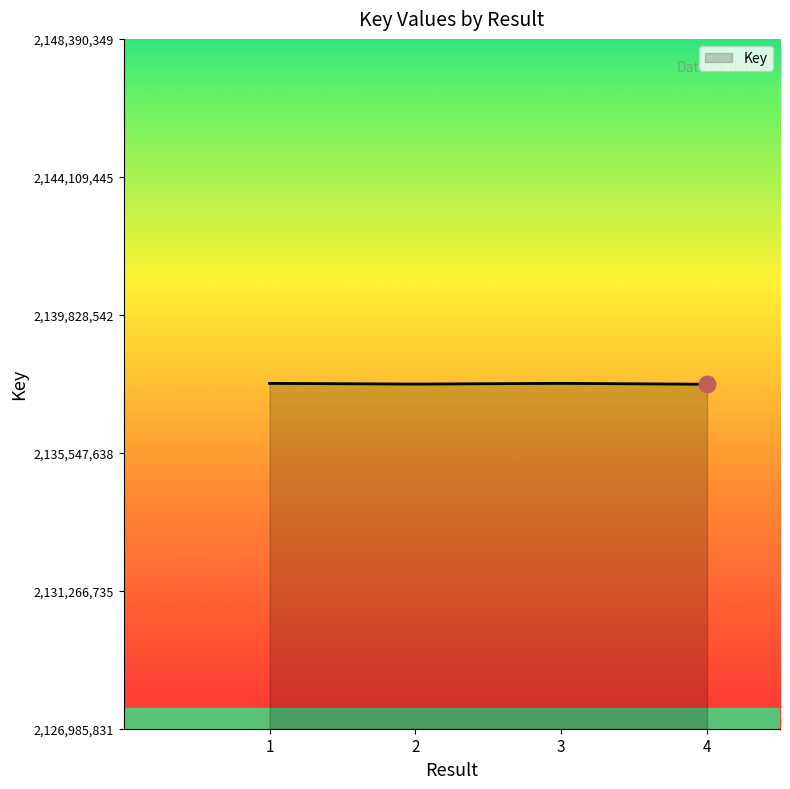

How many series are shown in this chart?

1